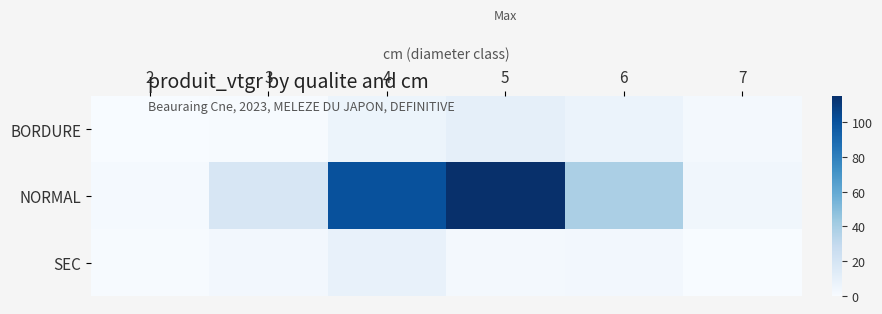

At which category is the sum across all series the highest?

5